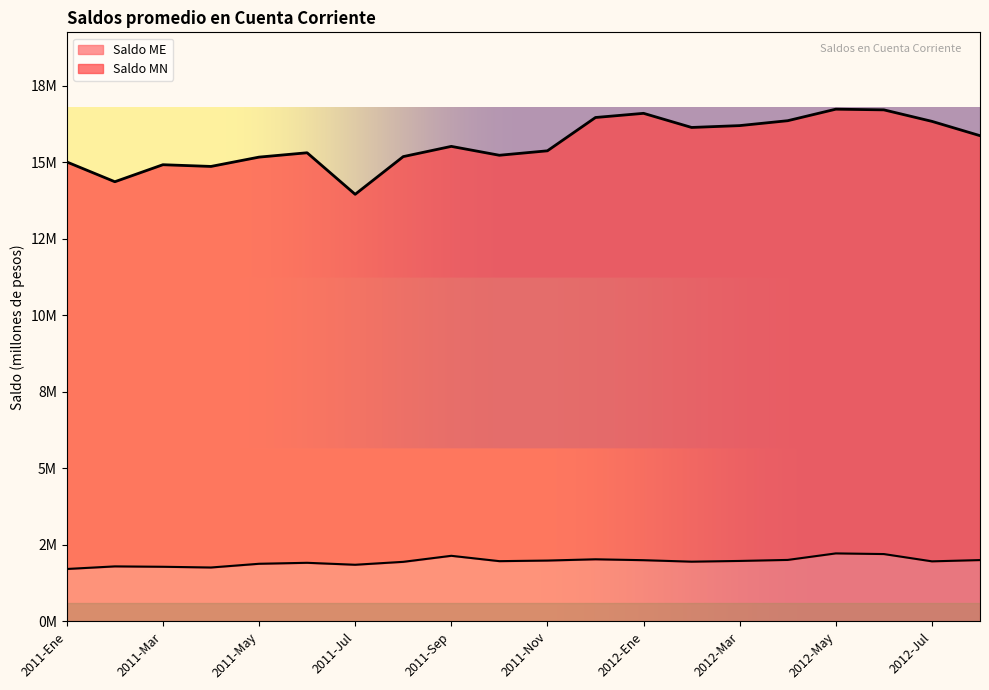

Rank the series by their maximum value, from lowest to highest.

Saldo ME, Saldo MN